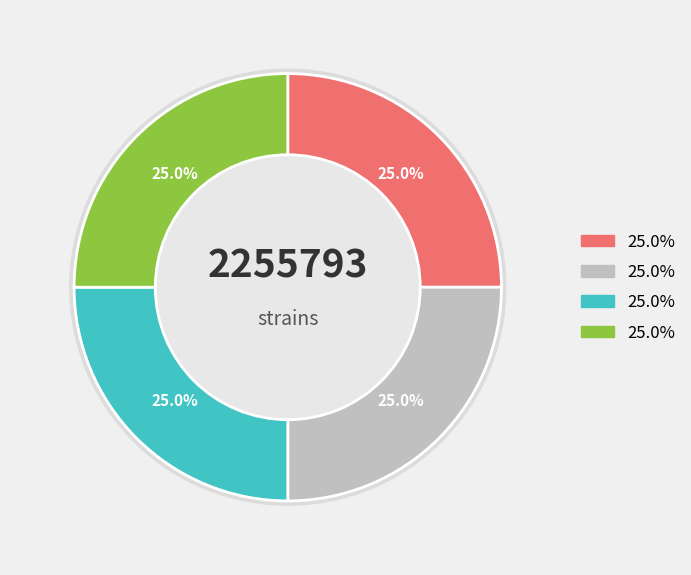

What portion of the pie excludes RCC6776?

75.0%